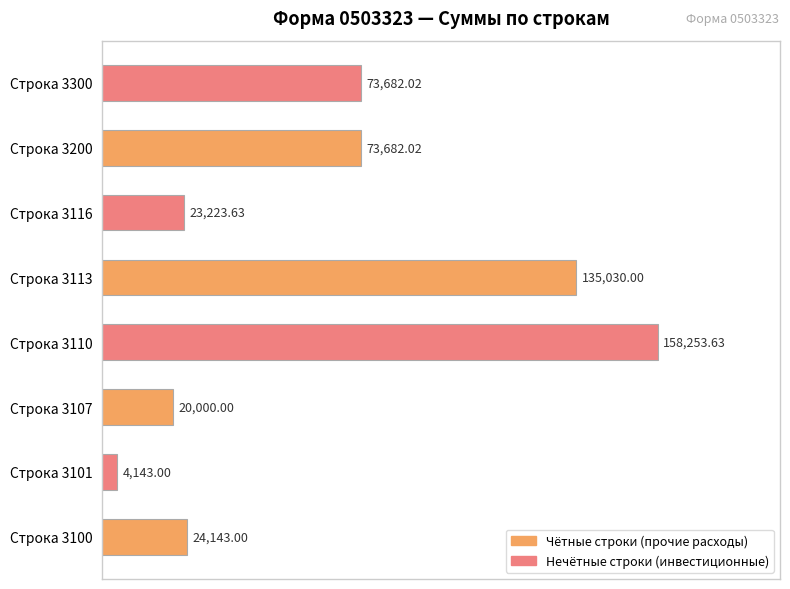

What is the change in value from Строка 3100 to Строка 3107?

-4143.0